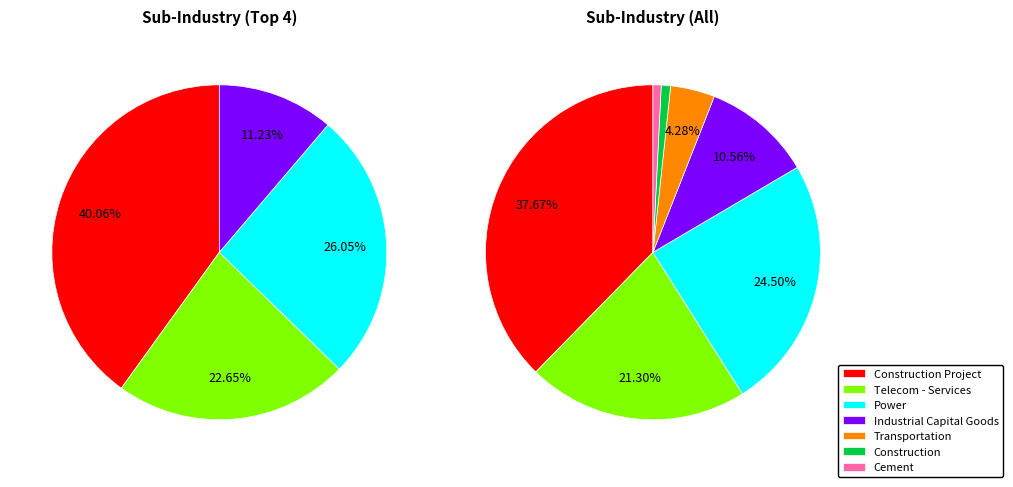

Which has a higher value, Telecom - Services or Construction Project?

Construction Project